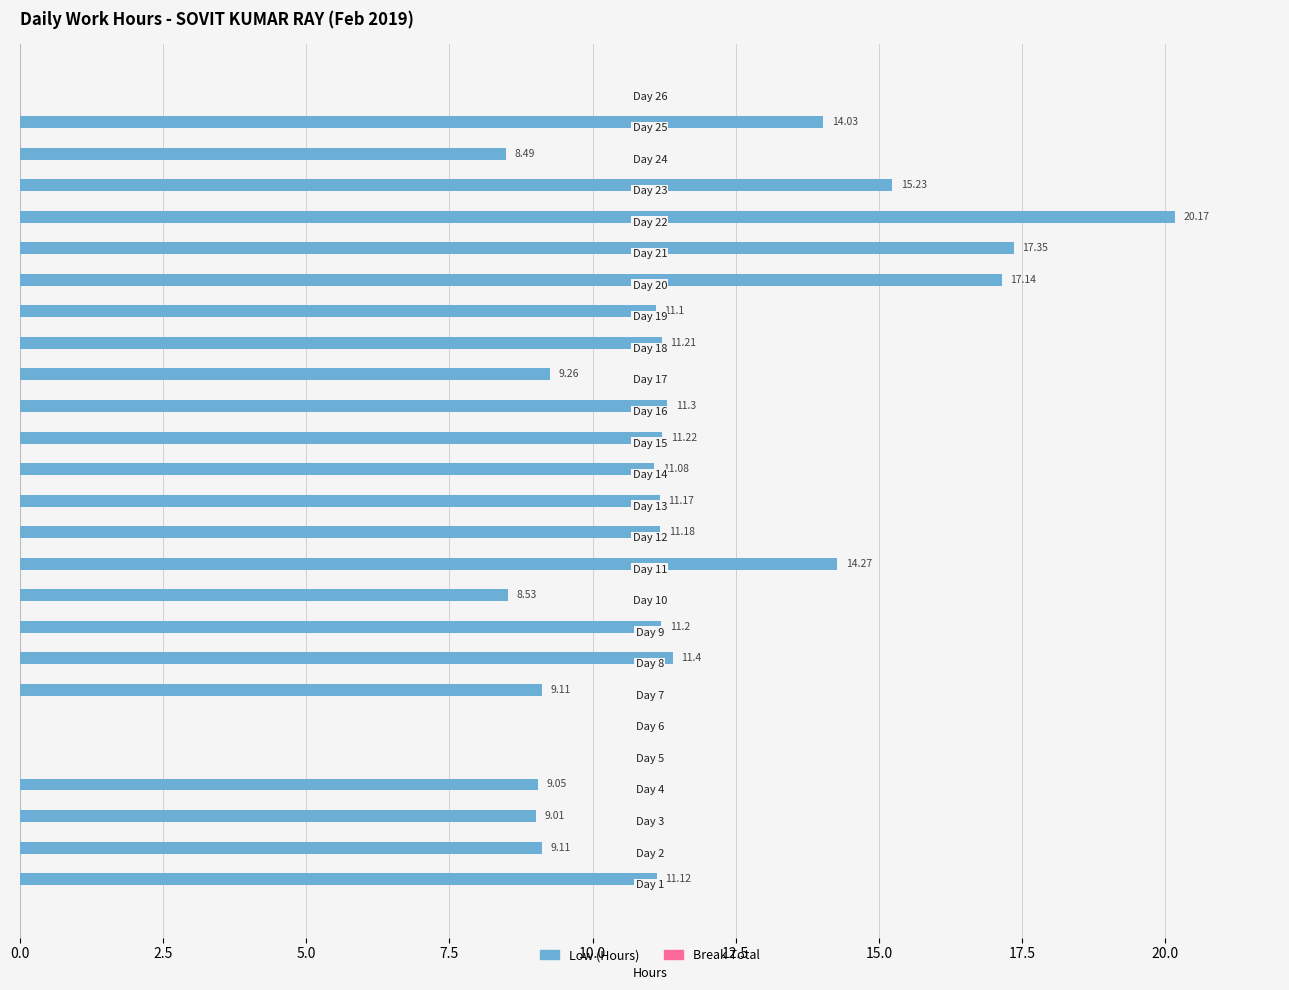

How many data points are above 11?

16